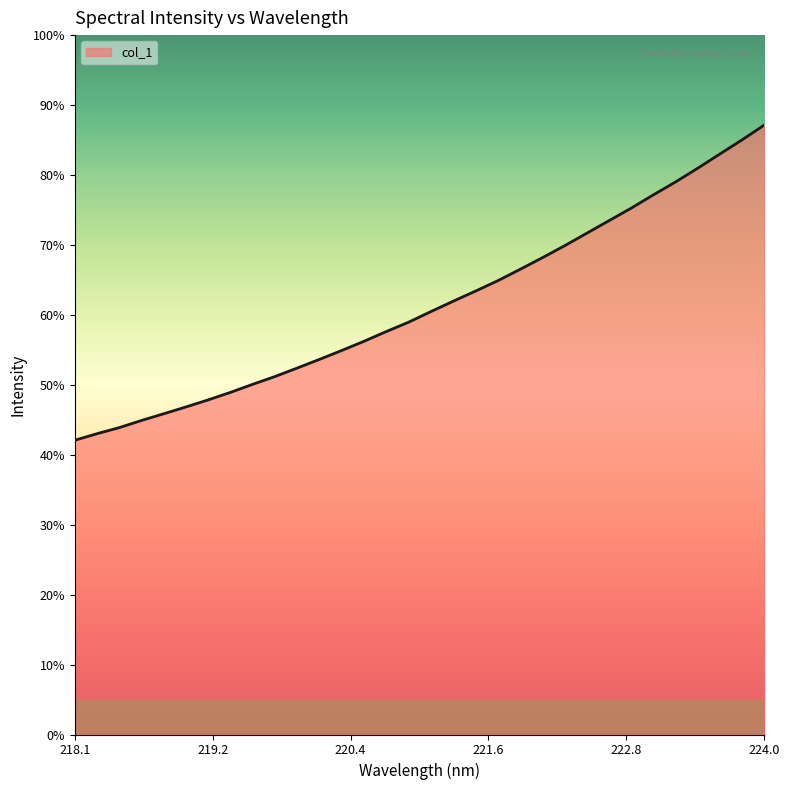

Is this an area chart (filled region under the line)?

Yes